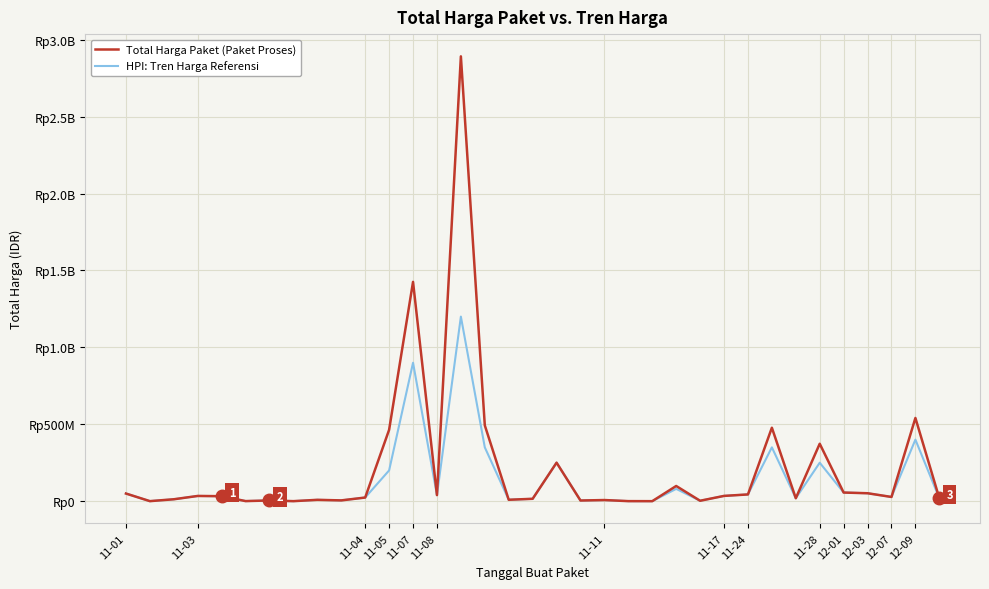

Does the chart display data point markers on the line(s)?

No